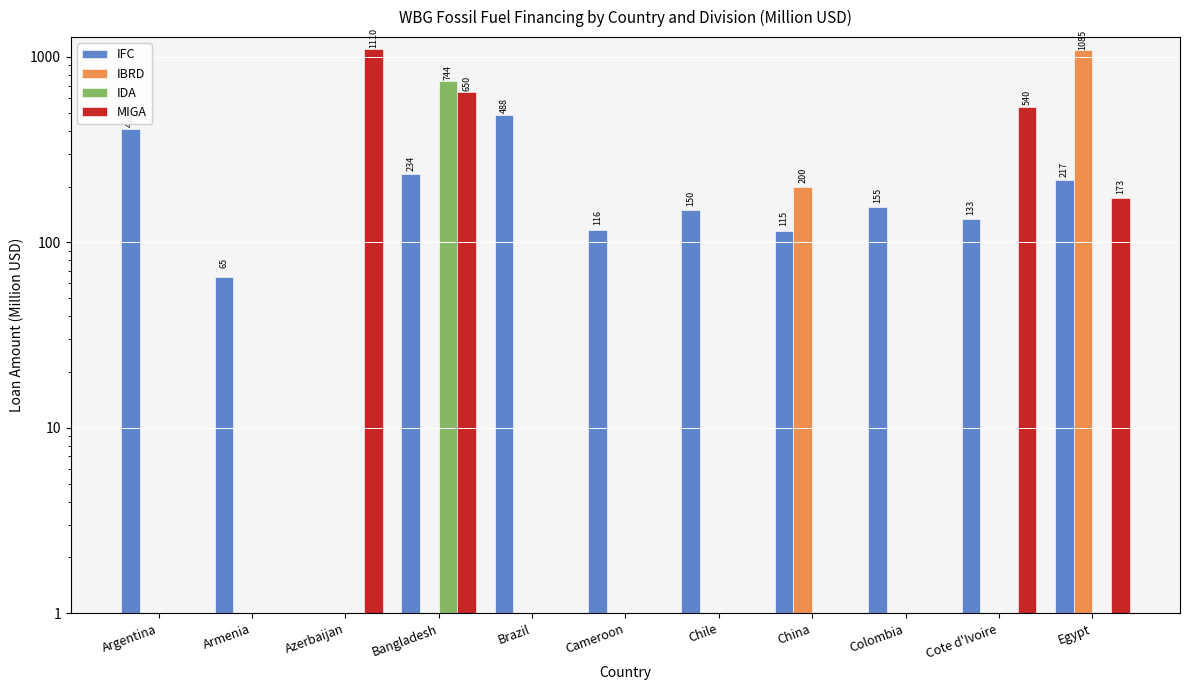

What is the average value of the IFC series?

189.3